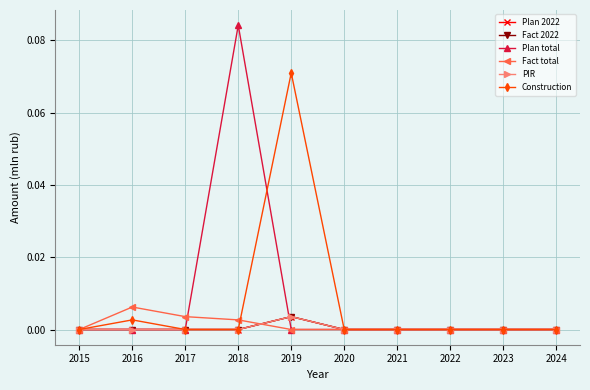

True or false: Construction and Plan 2022 intersect in this chart.

False